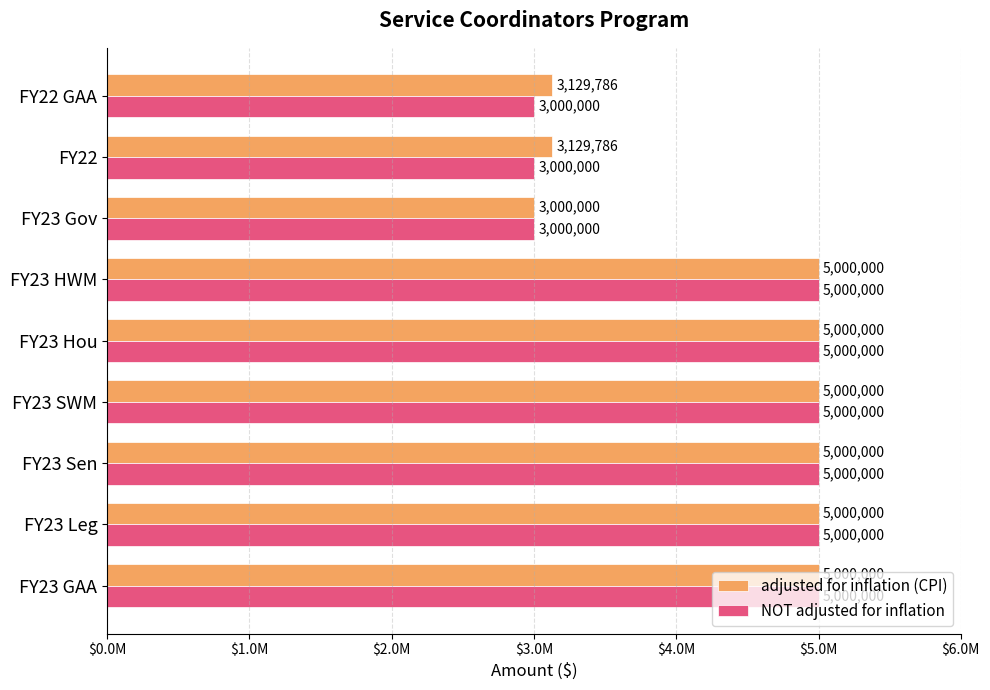

Rank the series by their average value, from highest to lowest.

adjusted for inflation (CPI), NOT adjusted for inflation